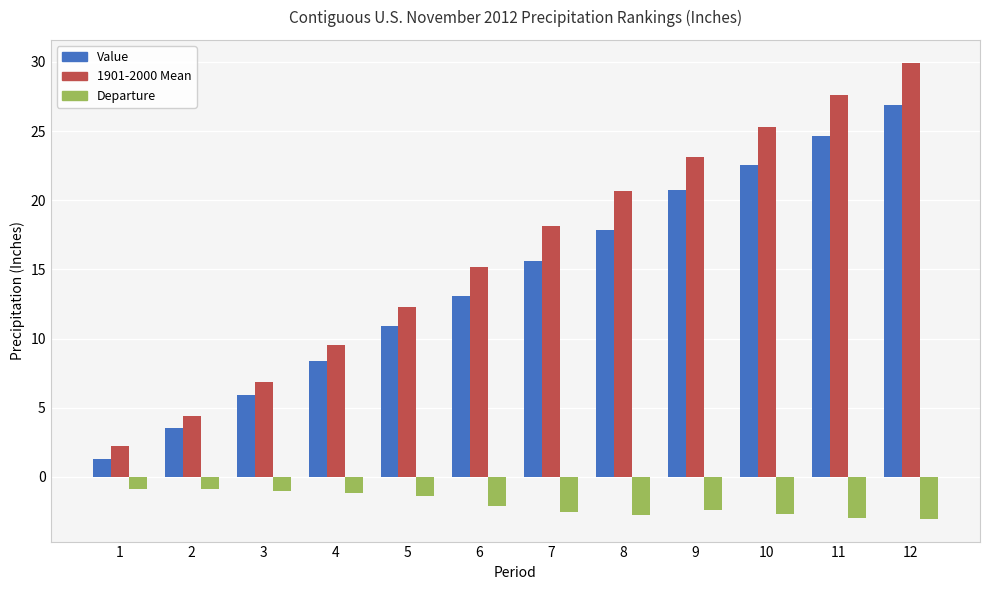

The Value series shows 33.8 at 10. True or false?

False